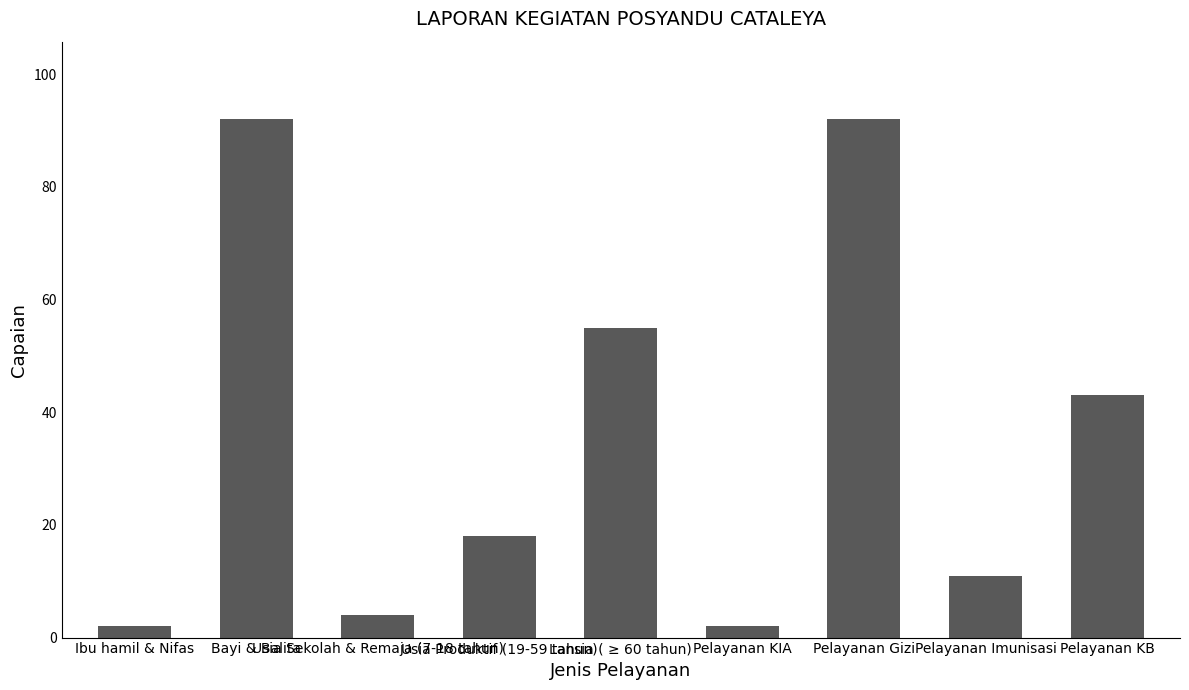

What is the maximum value shown in the chart?

92